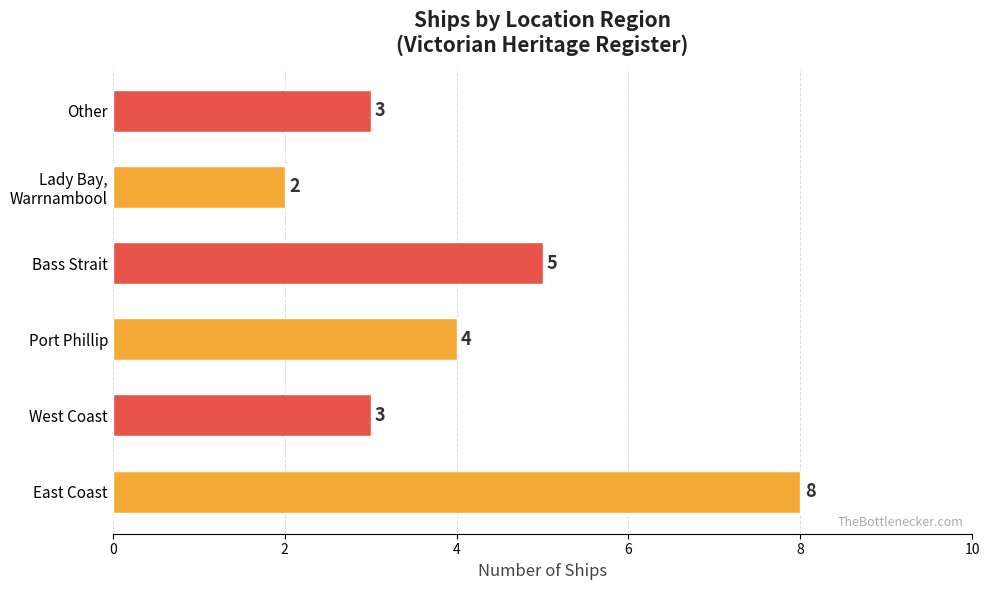

Approximately how many times larger is the value at Other compared to Bass Strait?

0.6